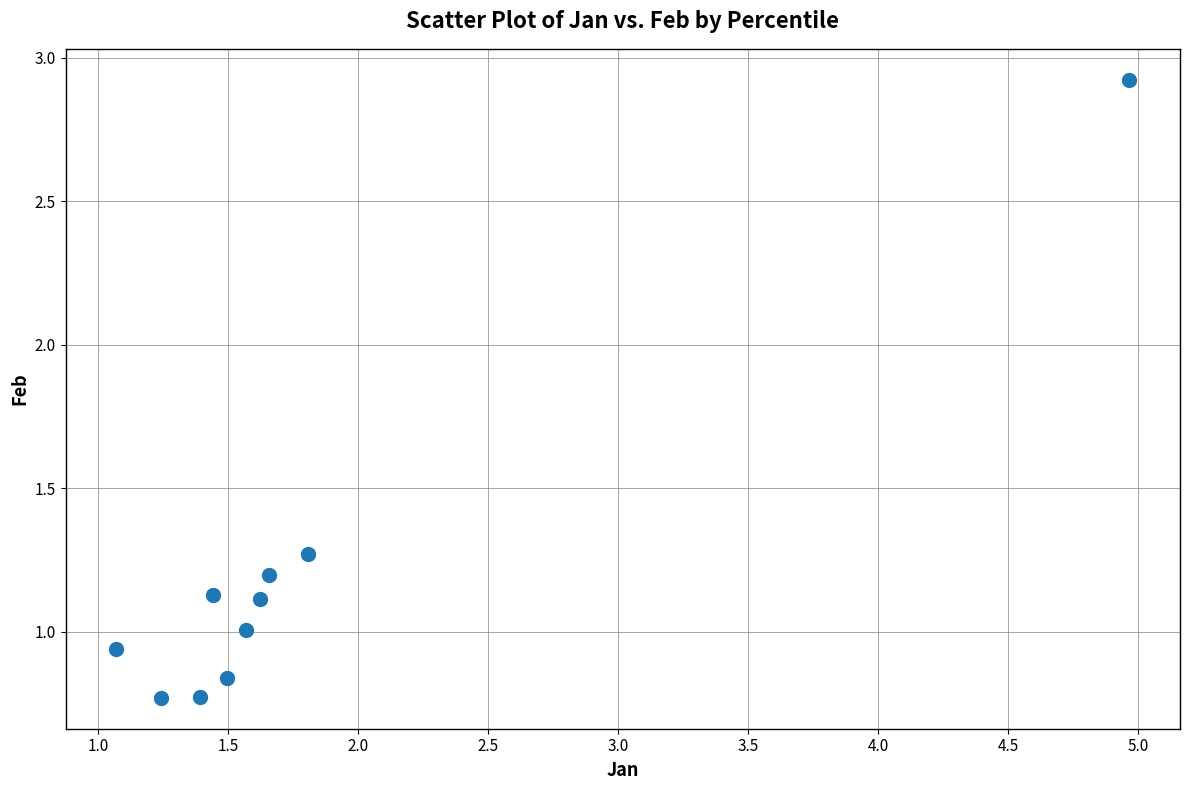

What is the range of X values (max minus min)?

3.9